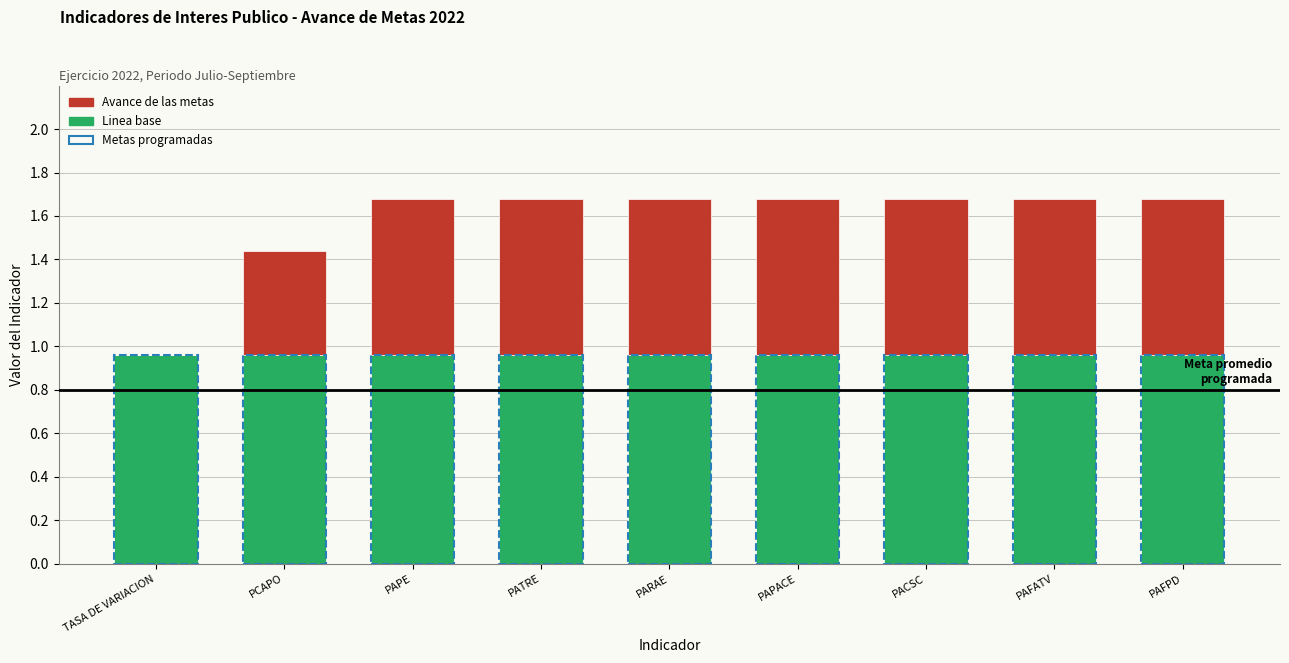

Between TASA DE VARIACION and PAFATV, which series saw the biggest shift?

Avance de las metas